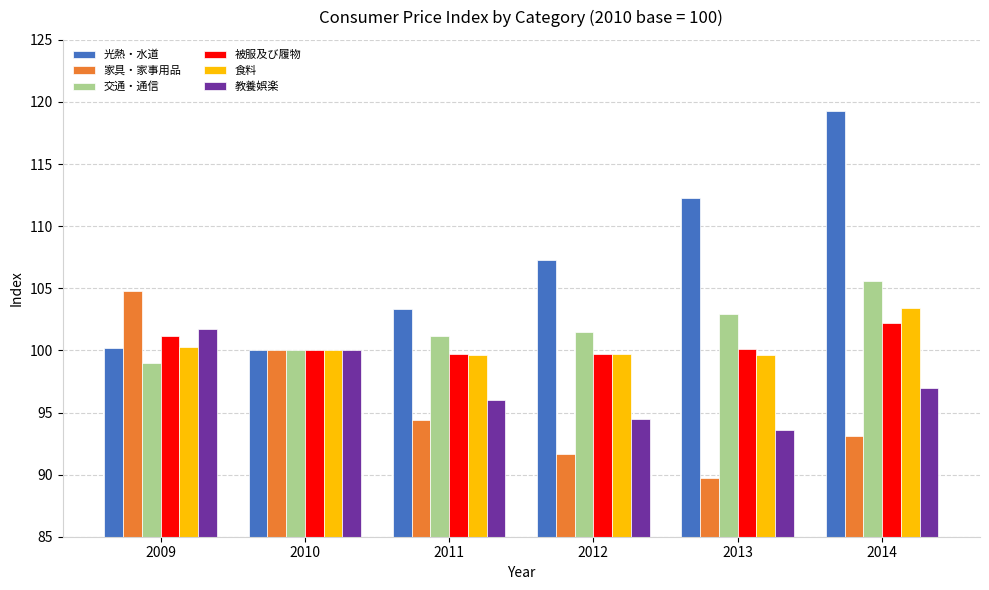

Which series has the largest total across all categories?

光熱・水道